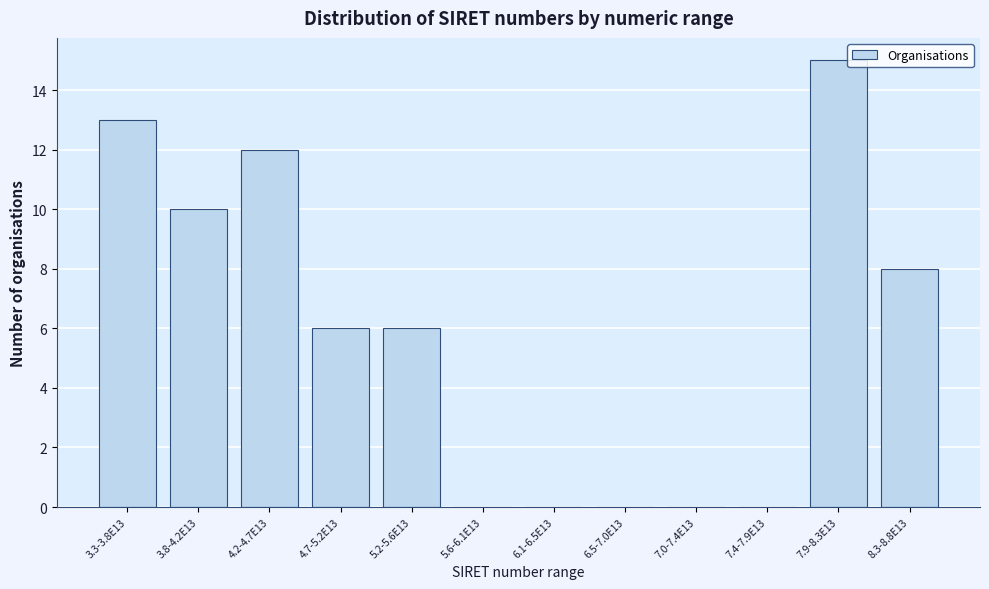

Reading left to right, transcribe all the data shown in this chart.

3.3-3.8E13=13	3.8-4.2E13=10	4.2-4.7E13=12	4.7-5.2E13=6	5.2-5.6E13=6	5.6-6.1E13=0	6.1-6.5E13=0	6.5-7.0E13=0	7.0-7.4E13=0	7.4-7.9E13=0	7.9-8.3E13=15	8.3-8.8E13=8